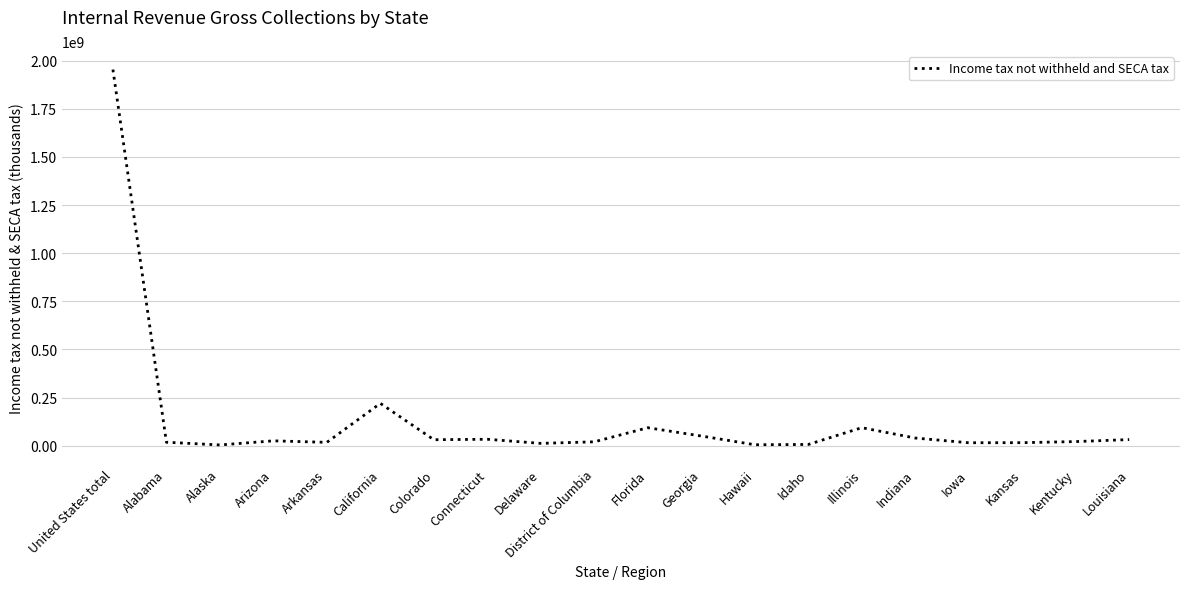

Between Florida and Colorado, which is larger?

Florida